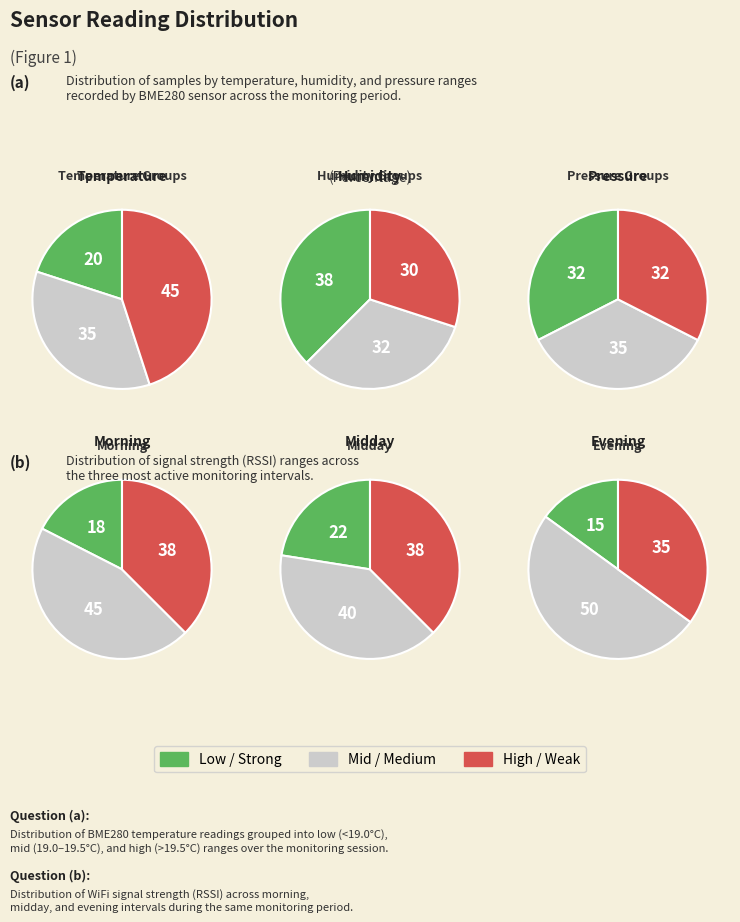

Does 0 represent more than half of the total?

No